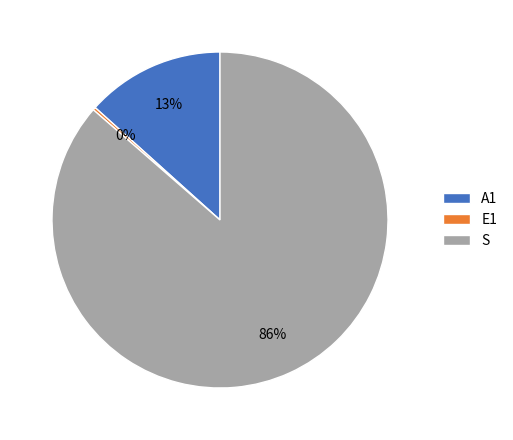

Is there any slice that represents more than half of the pie?

Yes